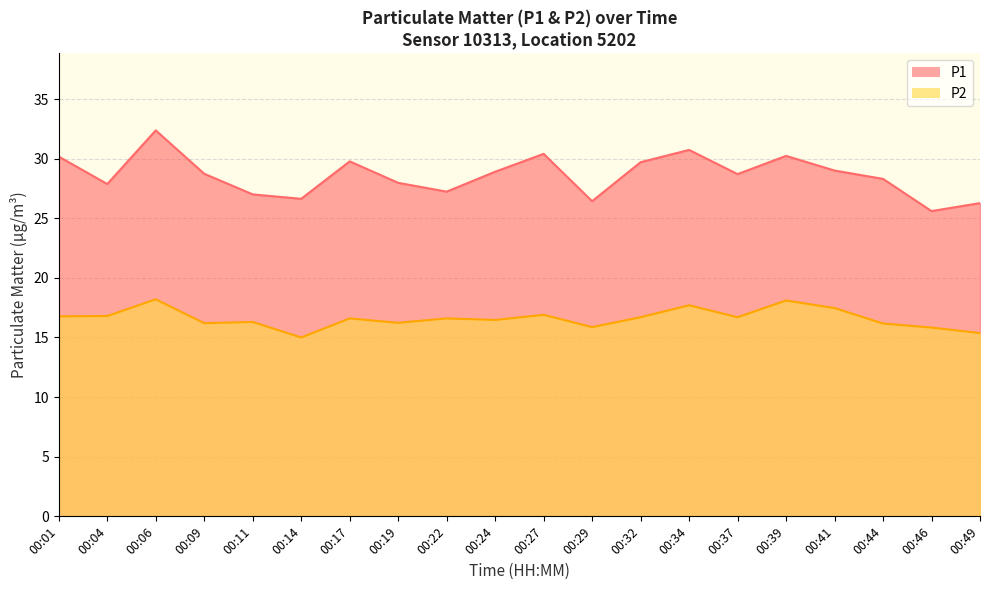

How many data points does each series have?

20